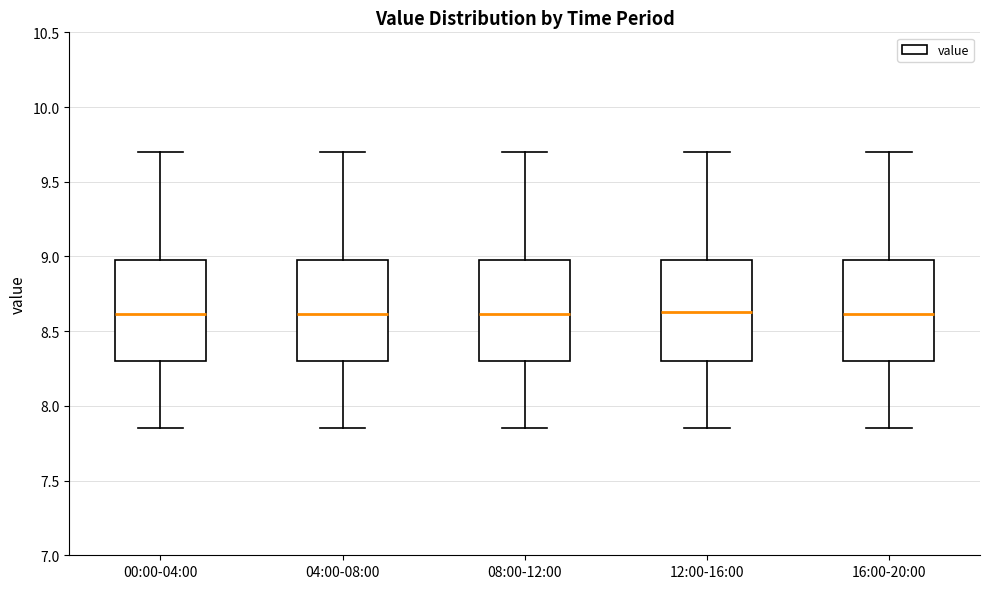

Reading left to right, transcribe this box plot: for each box, give where its median line is, the range the box spans, and where its two whiskers end, as read against the y-axis. The values are not printed on the chart, so give them approximately, as read against the axis.

00:00-04:00: median 8.60, box 8.30 to 9.00, whiskers 7.85 to 9.70
04:00-08:00: median 8.60, box 8.30 to 9.00, whiskers 7.85 to 9.70
08:00-12:00: median 8.60, box 8.30 to 9.00, whiskers 7.85 to 9.70
12:00-16:00: median 8.65, box 8.30 to 9.00, whiskers 7.85 to 9.70
16:00-20:00: median 8.60, box 8.30 to 9.00, whiskers 7.85 to 9.70